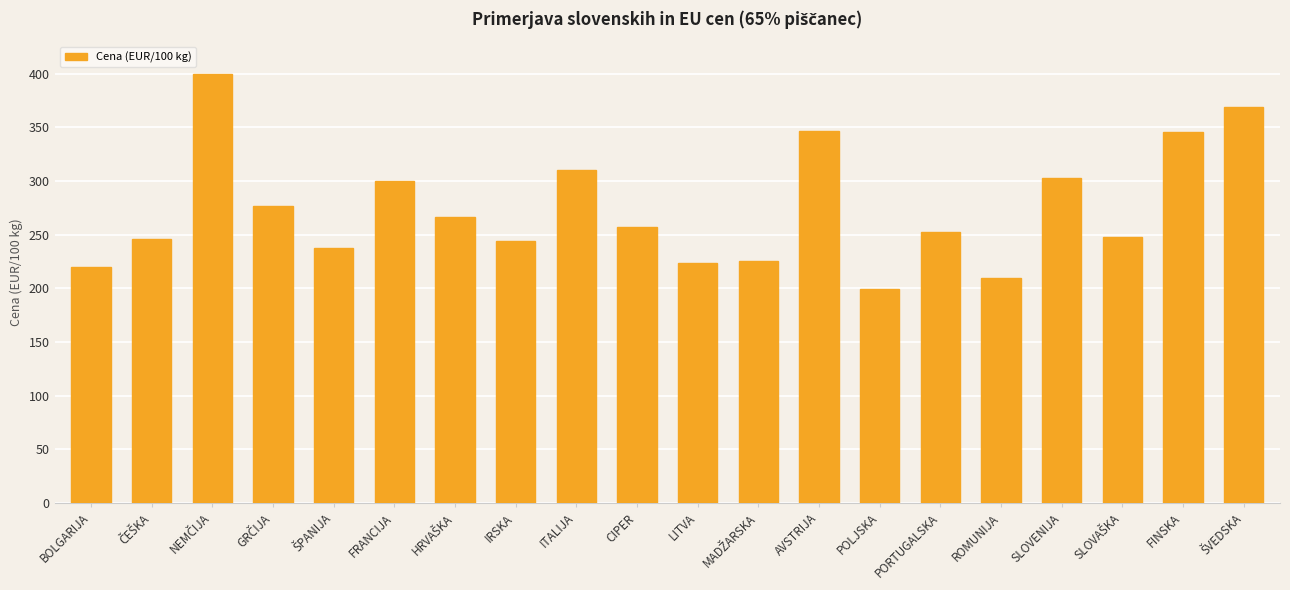

How many values are below 257?

10